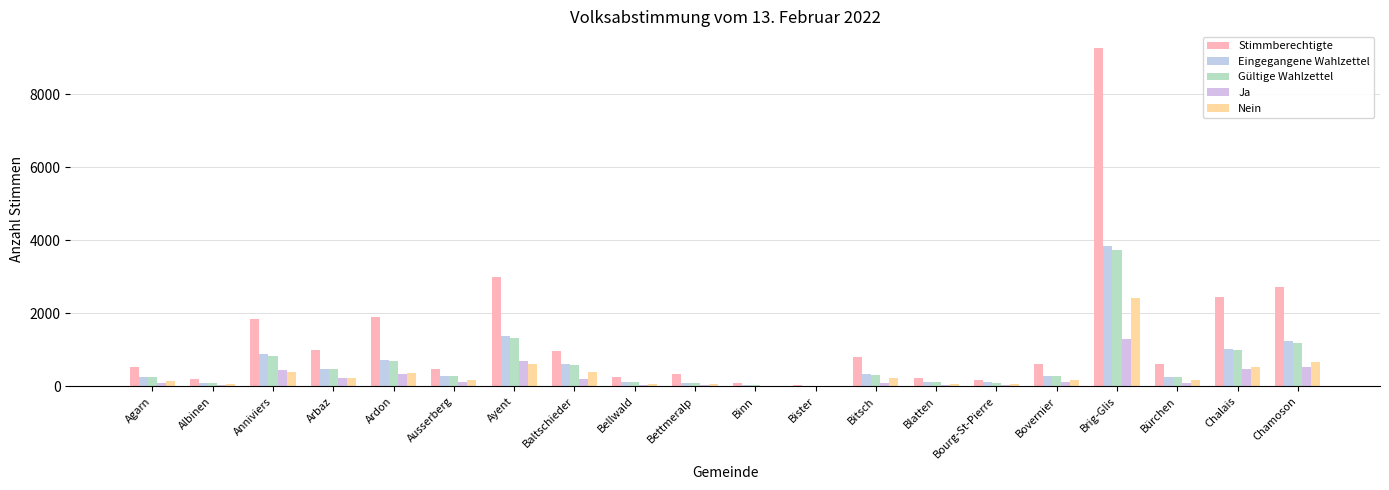

What are all the series names shown in the legend?

Stimmberechtigte, Eingegangene Wahlzettel, Gültige Wahlzettel, Ja, Nein